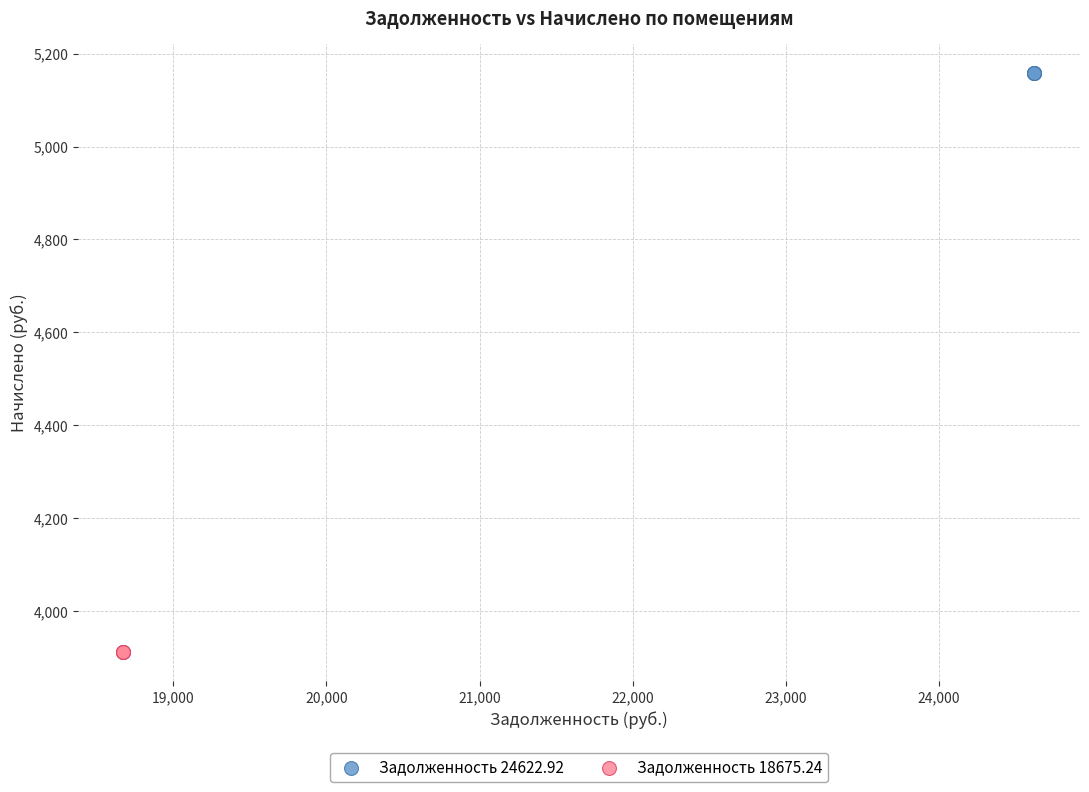

Which series contains the lowest Y value?

Задолженность 18675.24